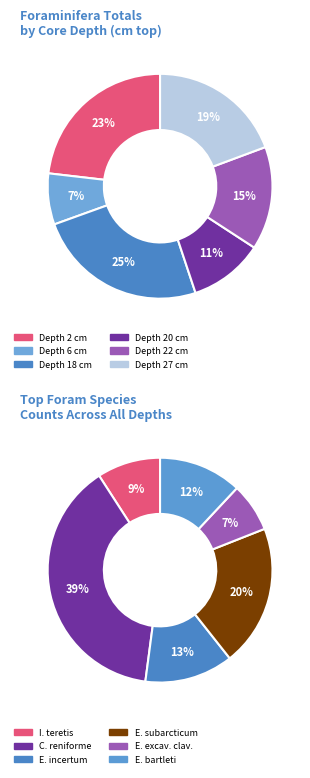

To the nearest percent, what percentage of the pie is 18?

25%